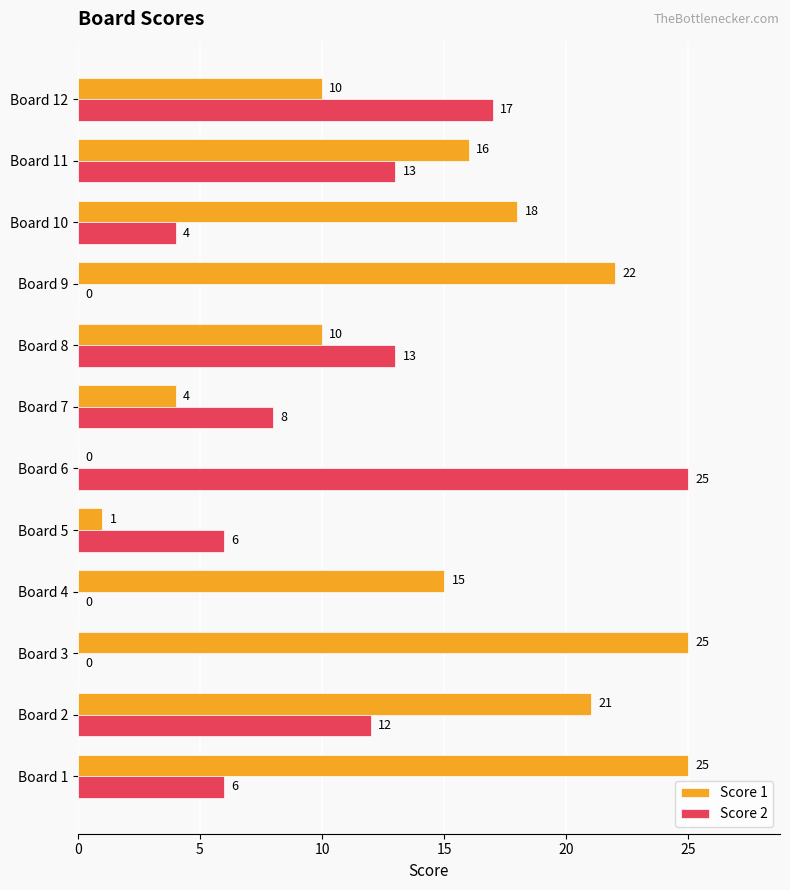

The value of Score 1 at Board 8 is 7. True or false?

False